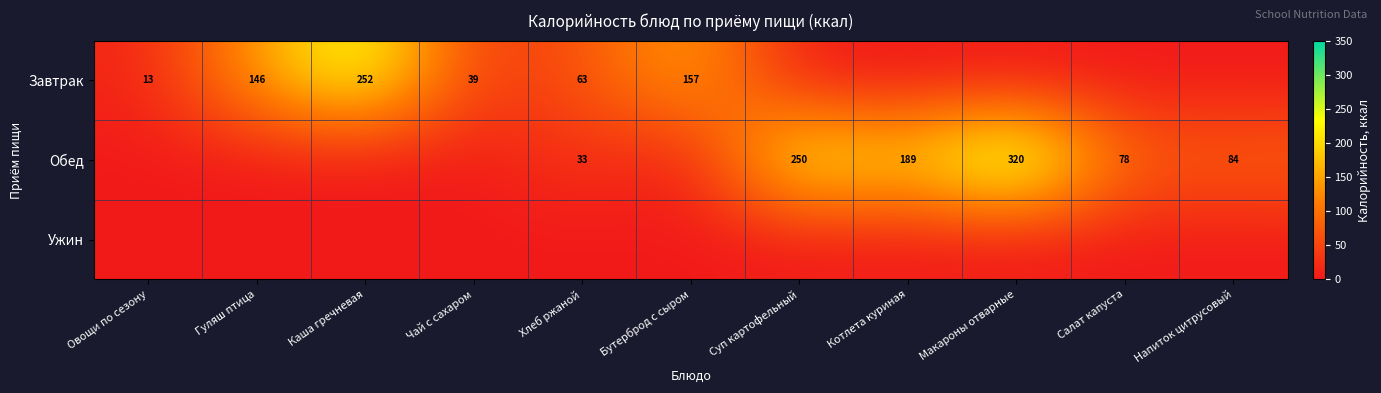

The Обед series shows 12 at Хлеб ржаной. True or false?

False